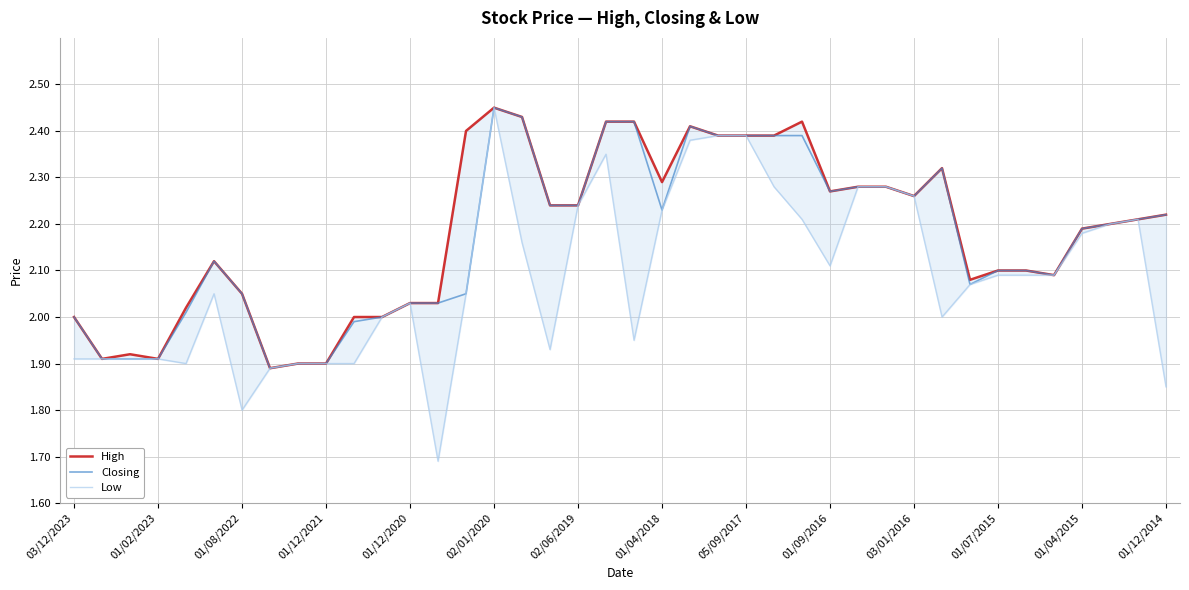

Reading right to left, what are all the values shown in this chart?

High: 2.2	2.2	2.2	2.2	2.1	2.1	2.1	2.1	2.3	2.3	2.3	2.3	2.3	2.4	2.4	2.4	2.4	2.4	2.3	2.4	2.4	2.2	2.2	2.4	2.5	2.4	2.0	2.0	2.0	2.0	1.9	1.9	1.9	2.0	2.1	2.0	1.9	1.9	1.9	2.0
Closing: 2.2	2.2	2.2	2.2	2.1	2.1	2.1	2.1	2.3	2.3	2.3	2.3	2.3	2.4	2.4	2.4	2.4	2.4	2.2	2.4	2.4	2.2	2.2	2.4	2.5	2.0	2.0	2.0	2.0	2.0	1.9	1.9	1.9	2.0	2.1	2.0	1.9	1.9	1.9	2.0
Low: 1.9	2.2	2.2	2.2	2.1	2.1	2.1	2.1	2.0	2.3	2.3	2.3	2.1	2.2	2.3	2.4	2.4	2.4	2.2	1.9	2.4	2.2	1.9	2.2	2.5	2.0	1.7	2.0	2.0	1.9	1.9	1.9	1.9	1.8	2.0	1.9	1.9	1.9	1.9	1.9